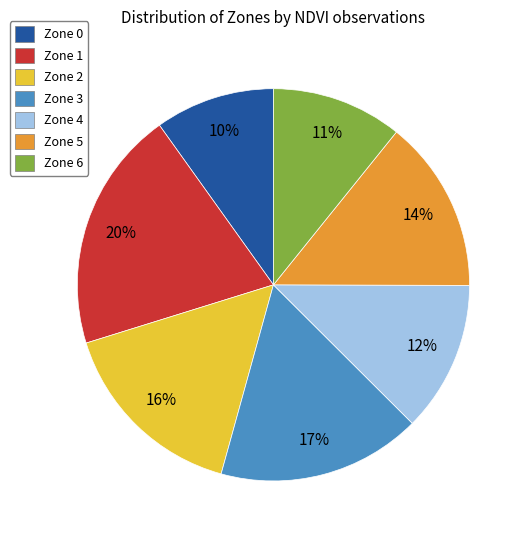

Does Zone 6 represent more than half of the total?

No